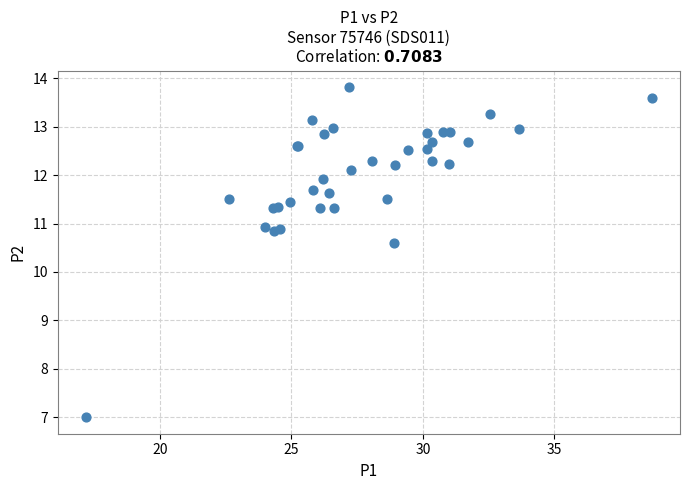

What Y value in the scatter plot is closest to 10?

10.6